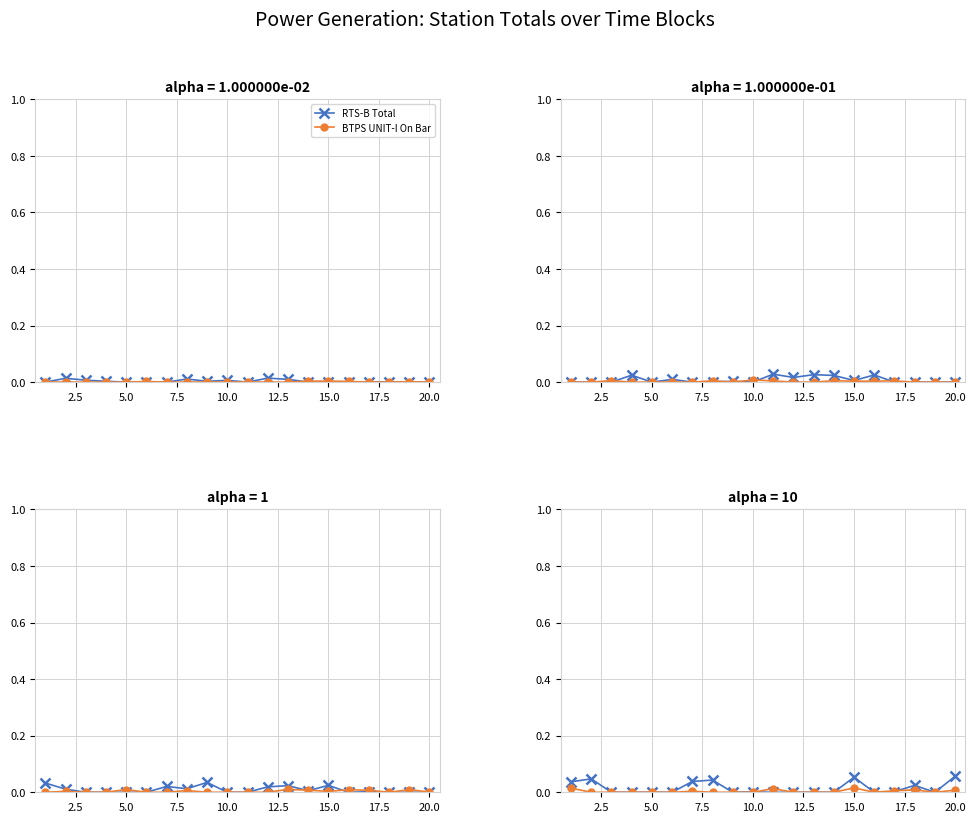

Is it true that RTS-B Total equals 0.0 at 12.5?

False